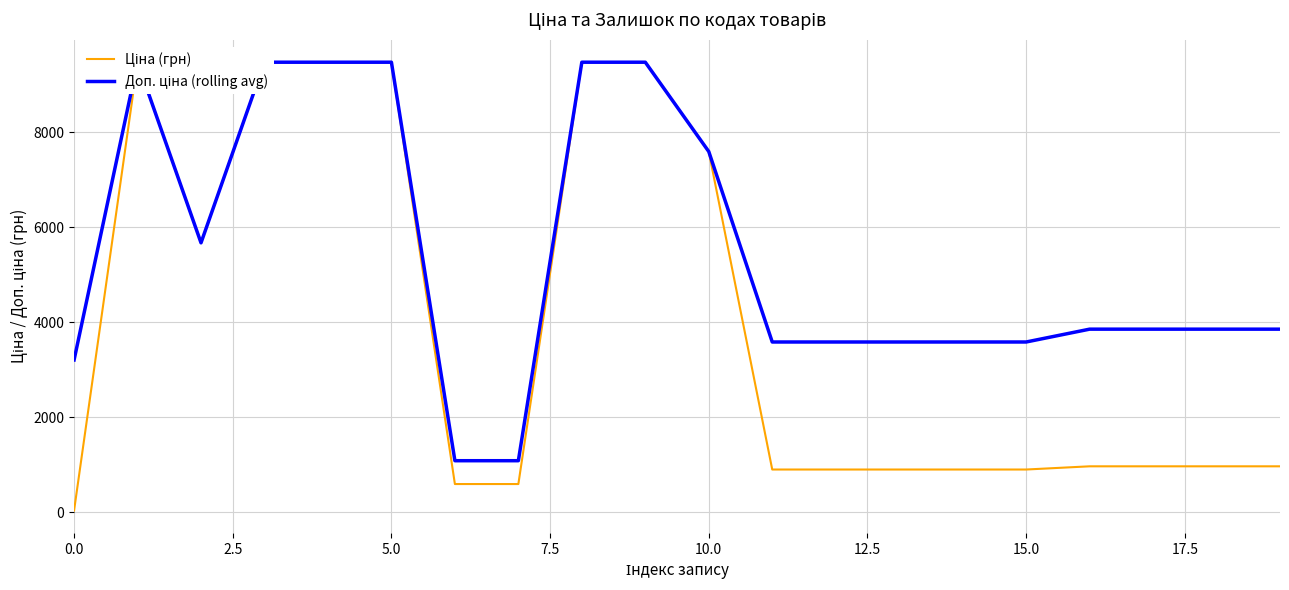

Is this an area chart (filled region under the line)?

No